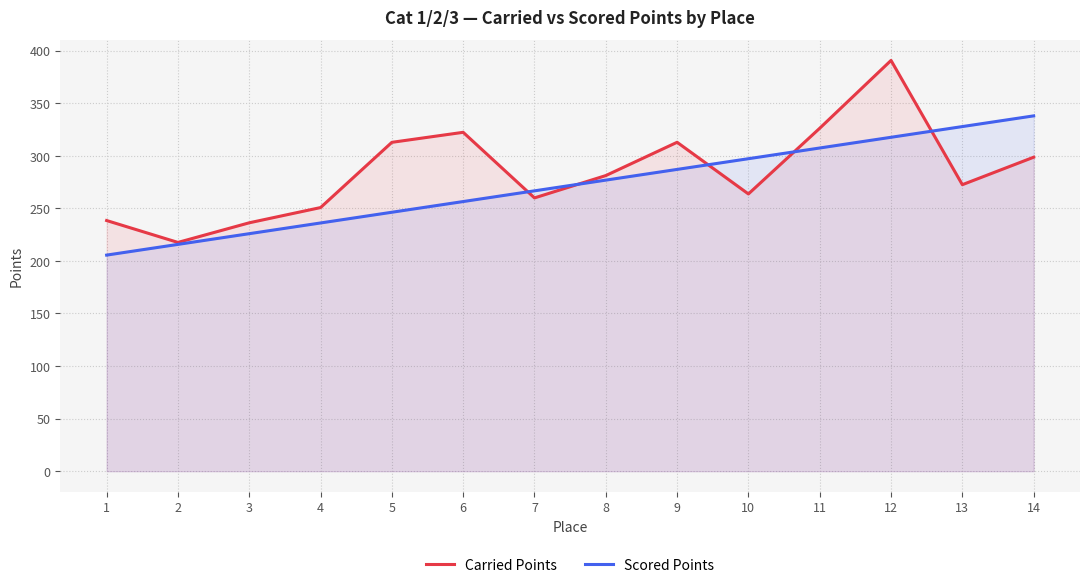

Reading left to right, list all the values displayed in this chart.

Carried Points: 238.4	217.6	236.3	250.8	312.8	322.3	259.9	281.2	312.9	263.7	326.2	390.7	272.5	298.6
Scored Points: 205.5	215.7	225.9	236.1	246.3	256.5	266.7	276.9	287.1	297.2	307.4	317.6	327.8	338.0